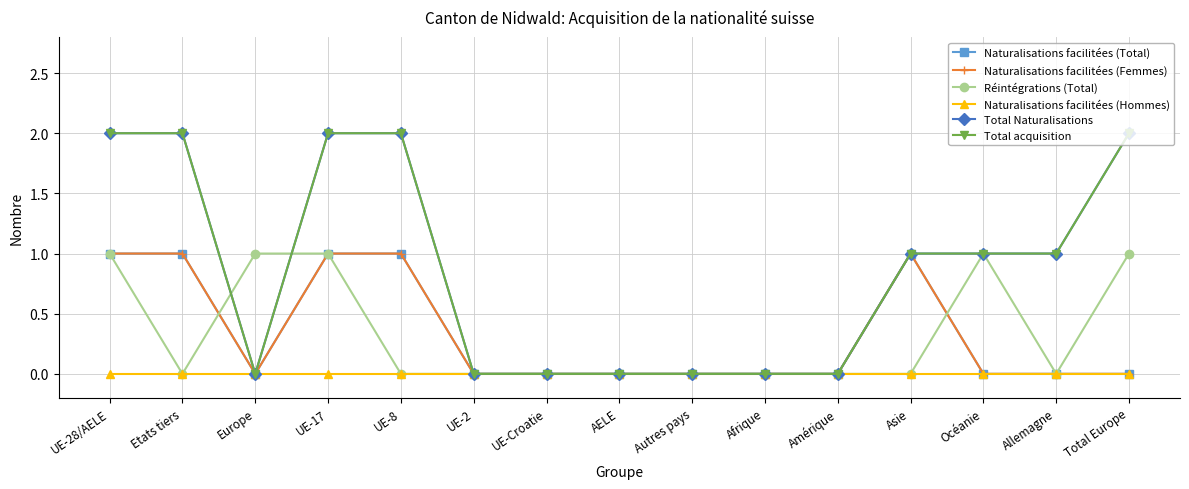

Between Etats tiers and UE-8, which series saw the biggest shift?

Naturalisations facilitées (Total)